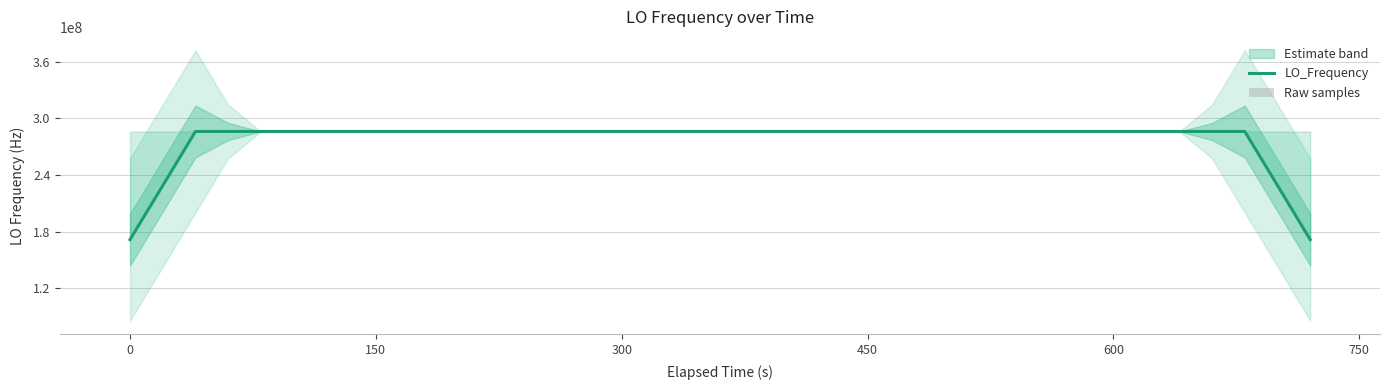

What is the minimum value for LO_Frequency?

171628199.6